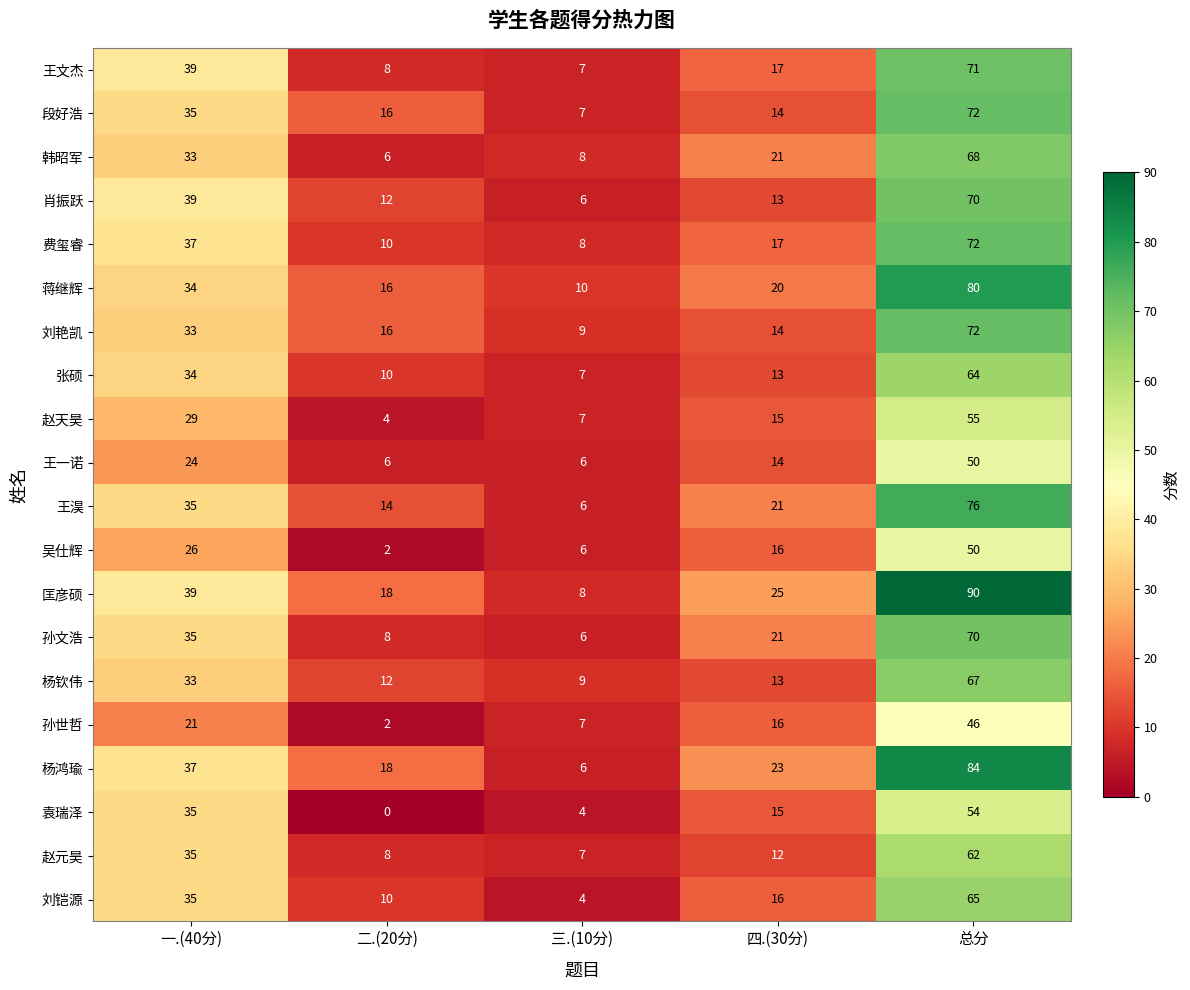

At which label does 段好浩 first exceed 16?

一.(40分)